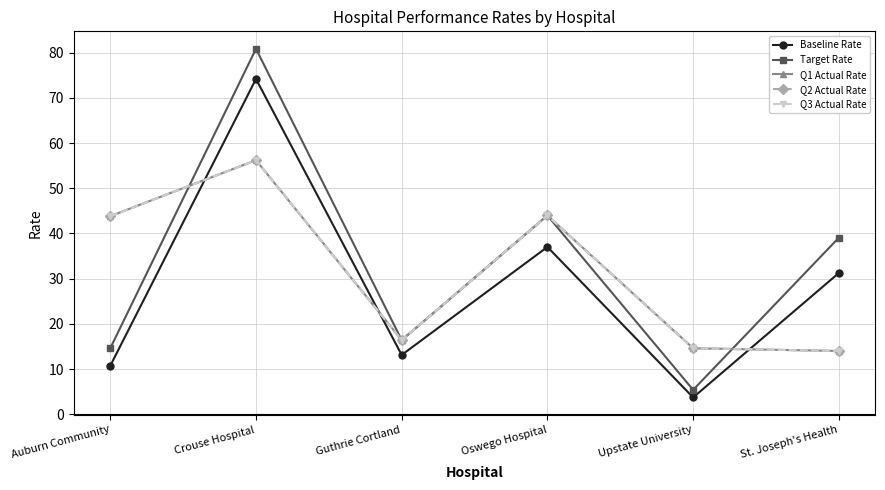

Where is Q1 Actual Rate nearest to the value 35?

Auburn Community